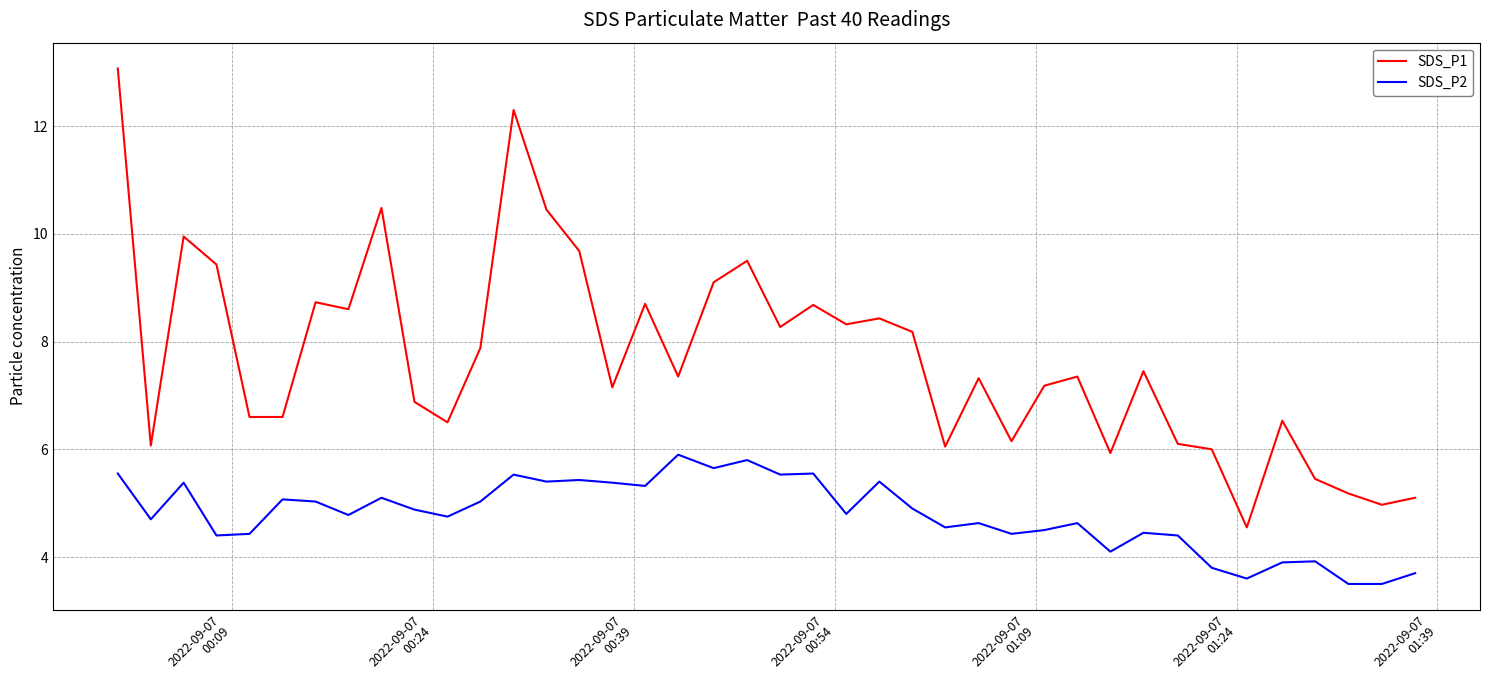

Rank the series by their maximum value, from highest to lowest.

SDS_P1, SDS_P2